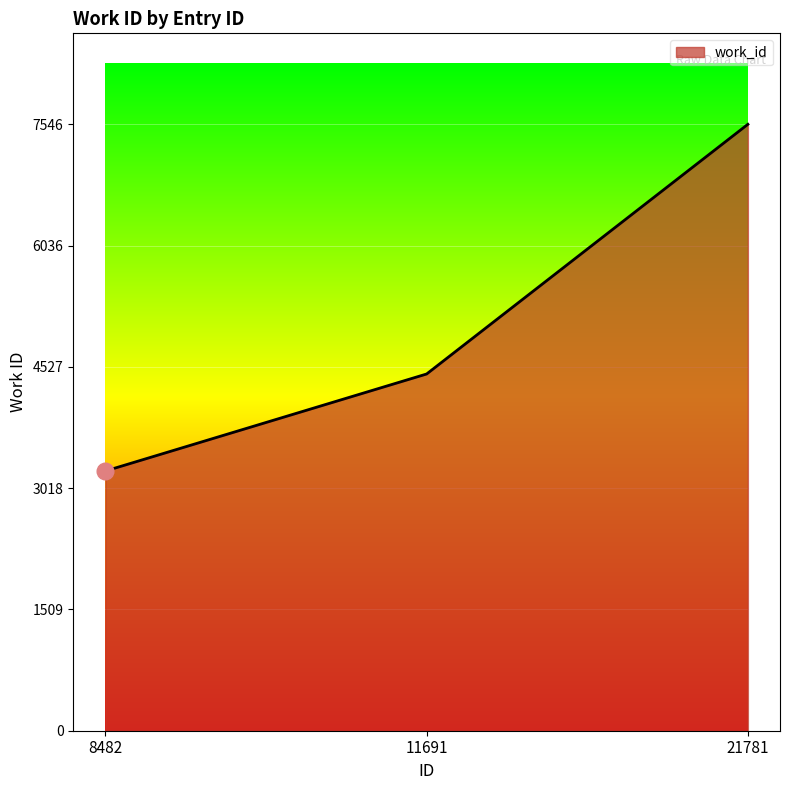

Approximately how many times larger is the value at 8482 compared to 21781?

0.4